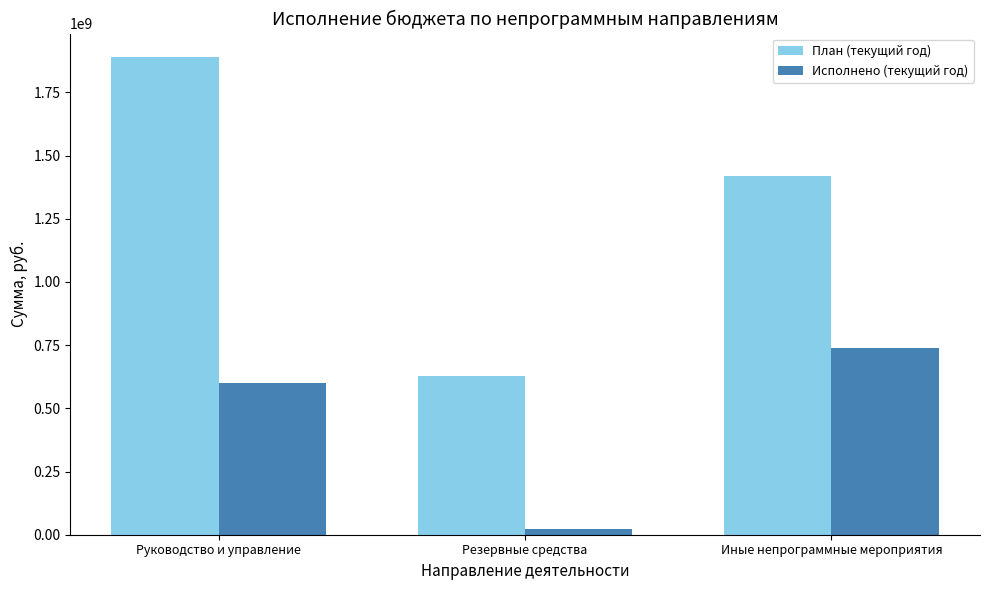

Reading left to right, extract all data points from this chart.

План (текущий год): 1888016248.4	628896033.3	1417821829.6
Исполнено (текущий год): 602016497.6	22578187.2	737124402.4